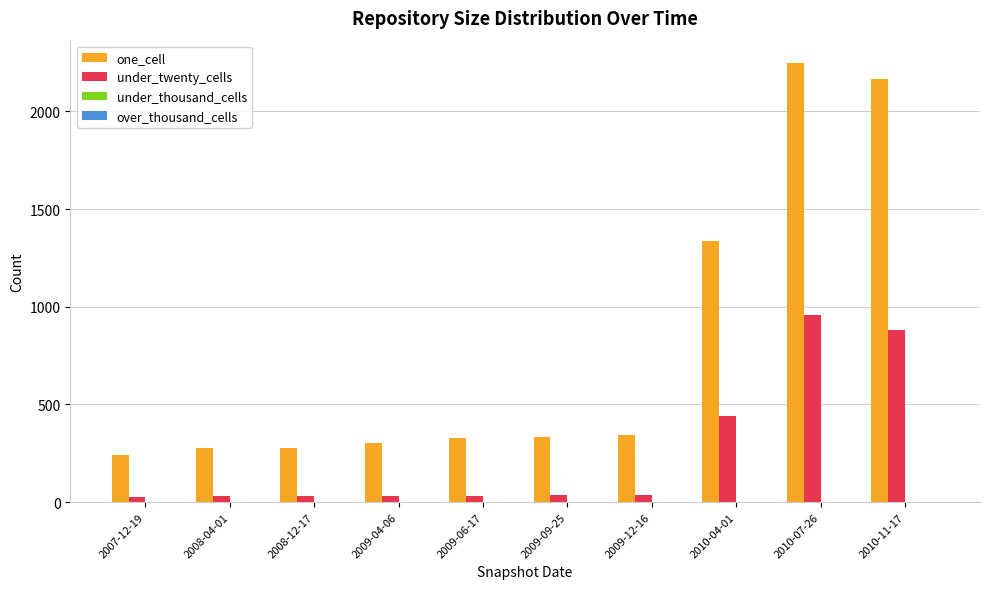

What is the difference between the highest and lowest values at 2009-04-06?

269